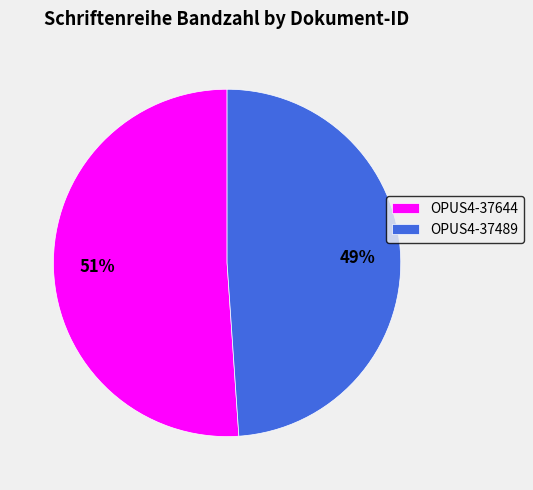

To the nearest percent, what is the average slice percentage?

50%